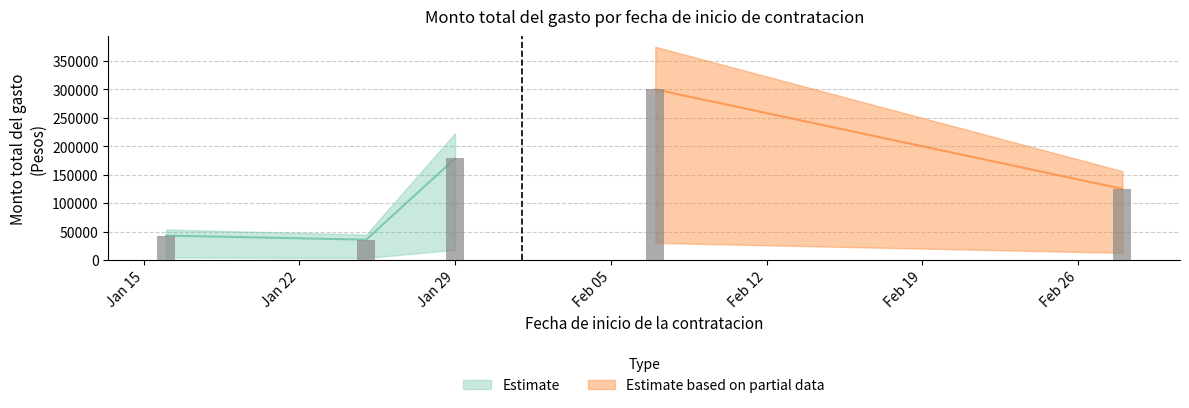

What is the difference between the Monto total del gasto values at 2024-02-28 and 2024-01-25?

89300